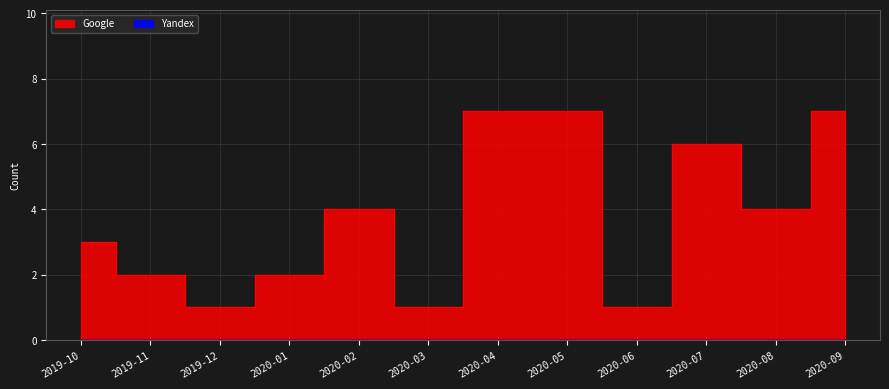

Rank the categories by value from lowest to highest.

2019-12, 2020-03, 2020-06, 2019-11, 2020-01, 2019-10, 2020-02, 2020-08, 2020-07, 2020-04, 2020-05, 2020-09